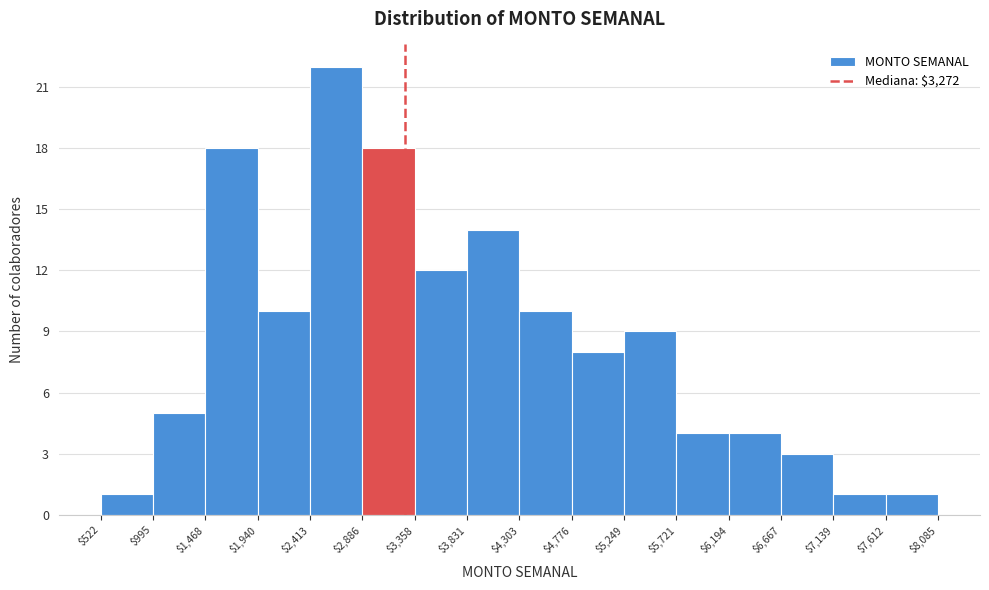

Reading left to right, transcribe this chart: for each bar, give the range it covers on the x-axis and its height. The values are not printed on the chart, so give them approximately, as read against the axis.

$522 to $995: 1
$995 to $1,468: 5
$1,468 to $1,940: 18
$1,940 to $2,413: 10
$2,413 to $2,886: 22
$2,886 to $3,358: 18
$3,358 to $3,831: 12
$3,831 to $4,303: 14
$4,303 to $4,776: 10
$4,776 to $5,249: 8
$5,249 to $5,721: 9
$5,721 to $6,194: 4
$6,194 to $6,667: 4
$6,667 to $7,139: 3
$7,139 to $7,612: 1
$7,612 to $8,085: 1